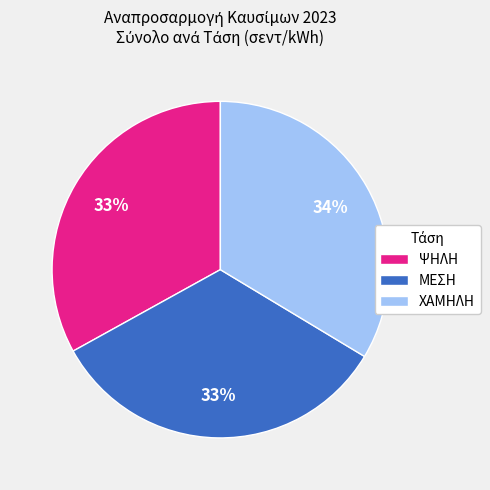

Does ΧΑΜΗΛΗ account for over 50% of the chart?

No